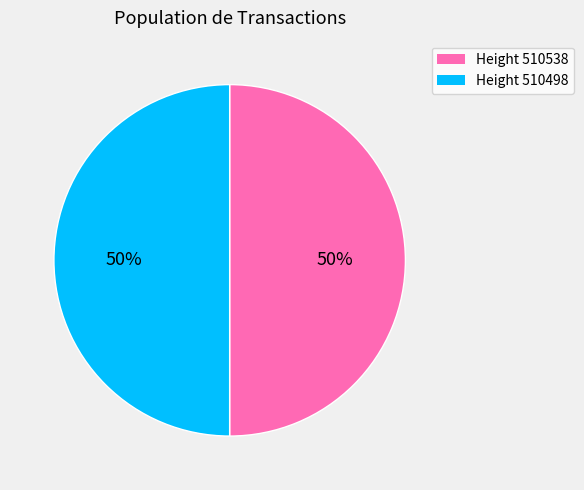

Count the number of slices in the pie.

2